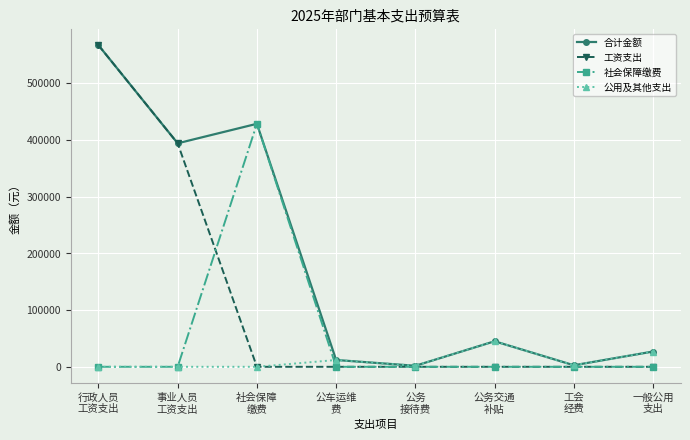

What is the sum of all 工资支出 values?

960688.0